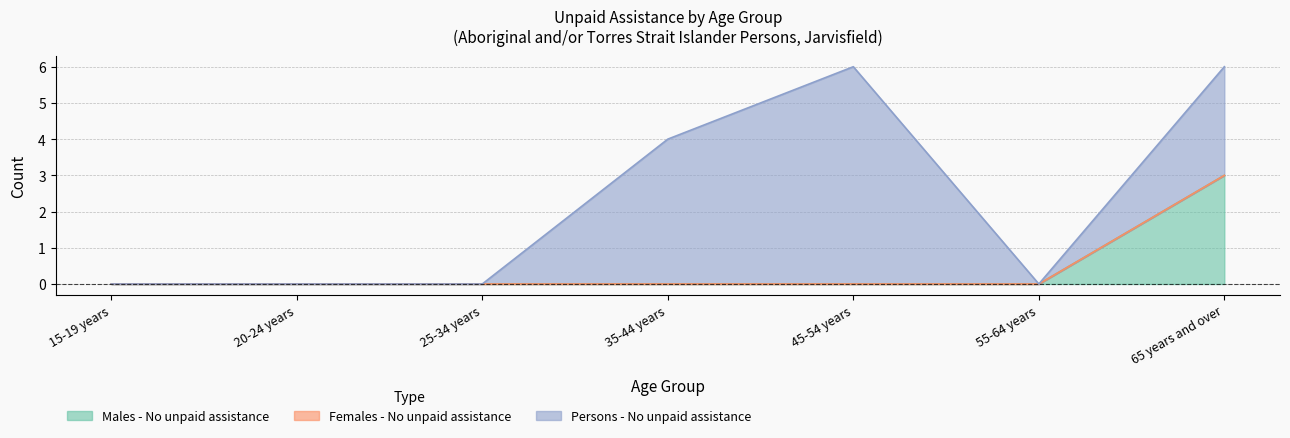

True or false: Males - No unpaid assistance has more than 1 interior local peaks.

False